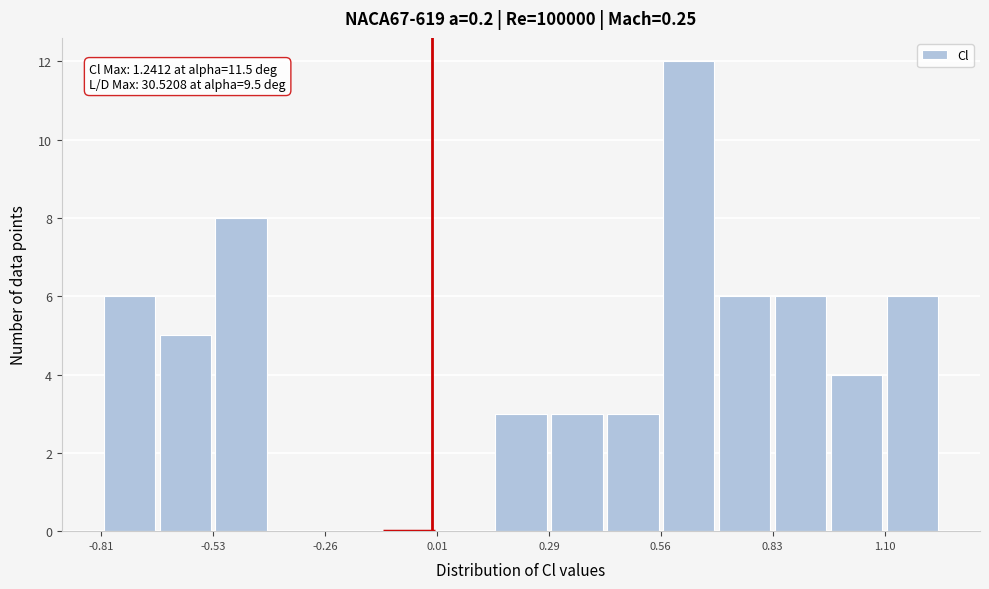

Read against the x-axis, roughly where is the centre of the tallest bar?

0.65